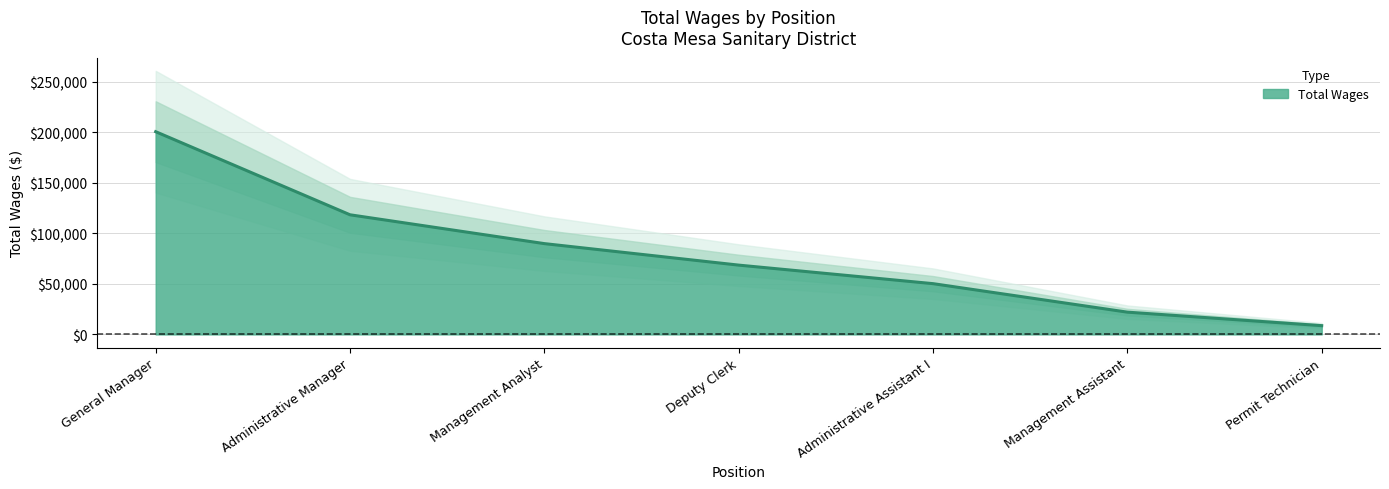

How many data points does each series have?

7